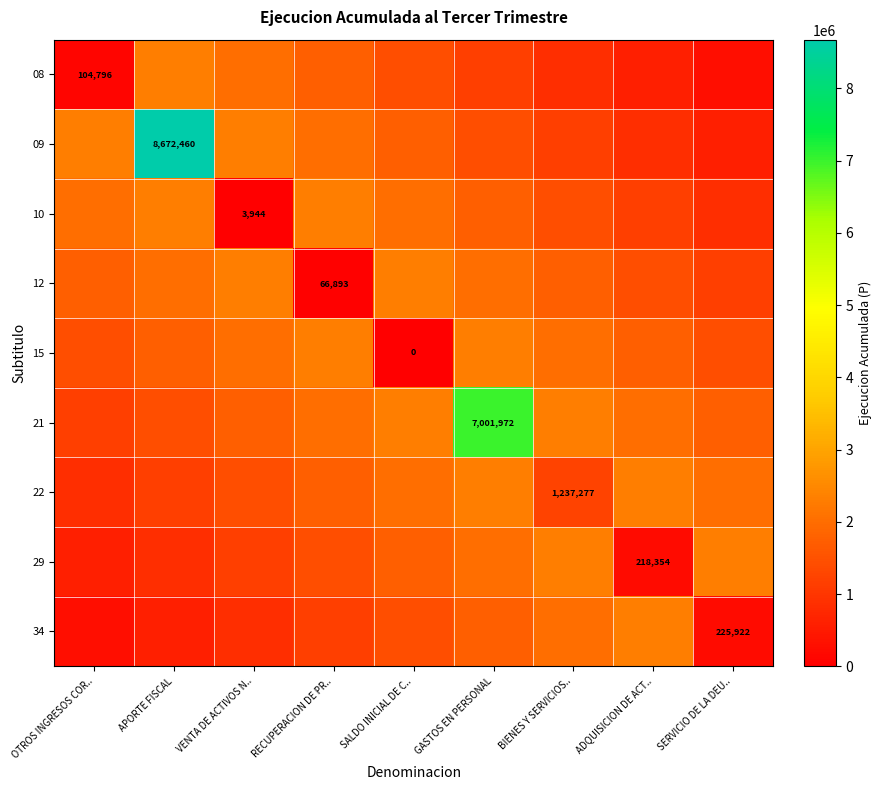

Where is 10 nearest to the value 1158300?

ADQUISICION DE ACT..